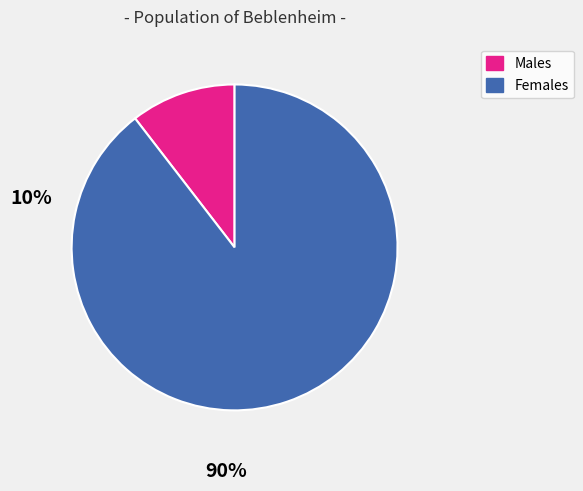

Is it true that Males is 2% of the pie?

False